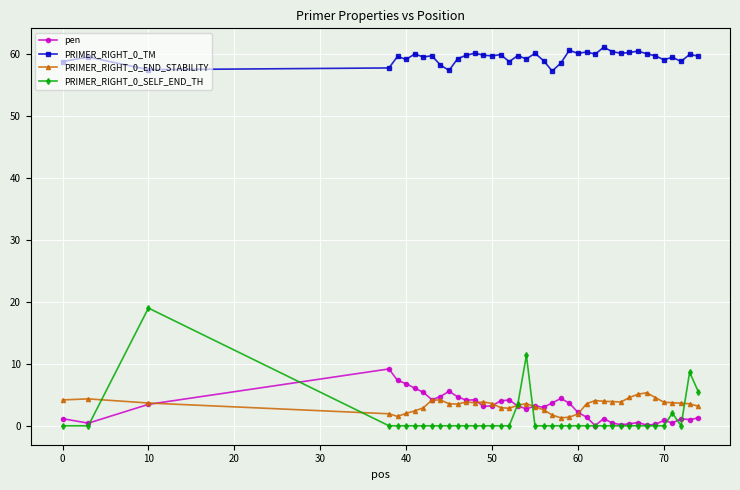

True or false: PRIMER_RIGHT_0_TM and pen cross at least once.

False